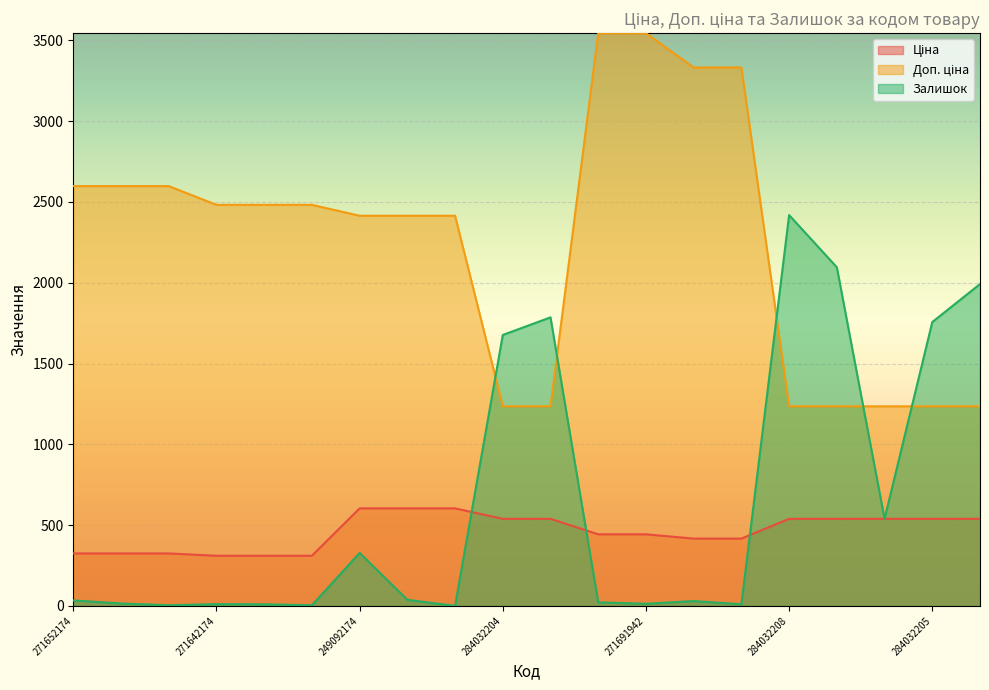

Which series has the largest total across all categories?

Доп. ціна